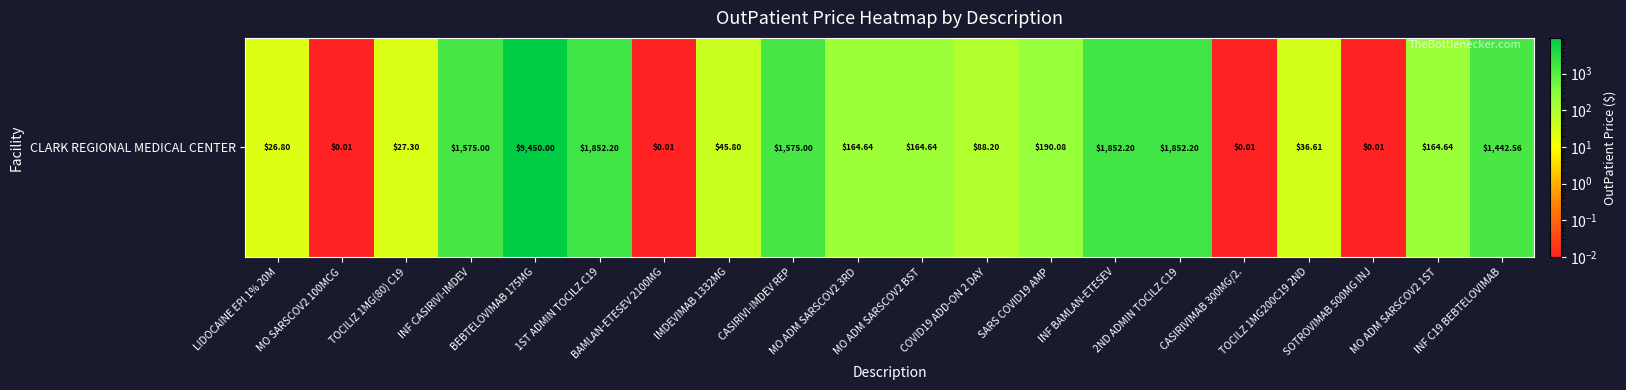

What is the change in value from COVID19 ADD-ON 2 DAY to MO ADM SARSCOV2 1ST?

+76.4